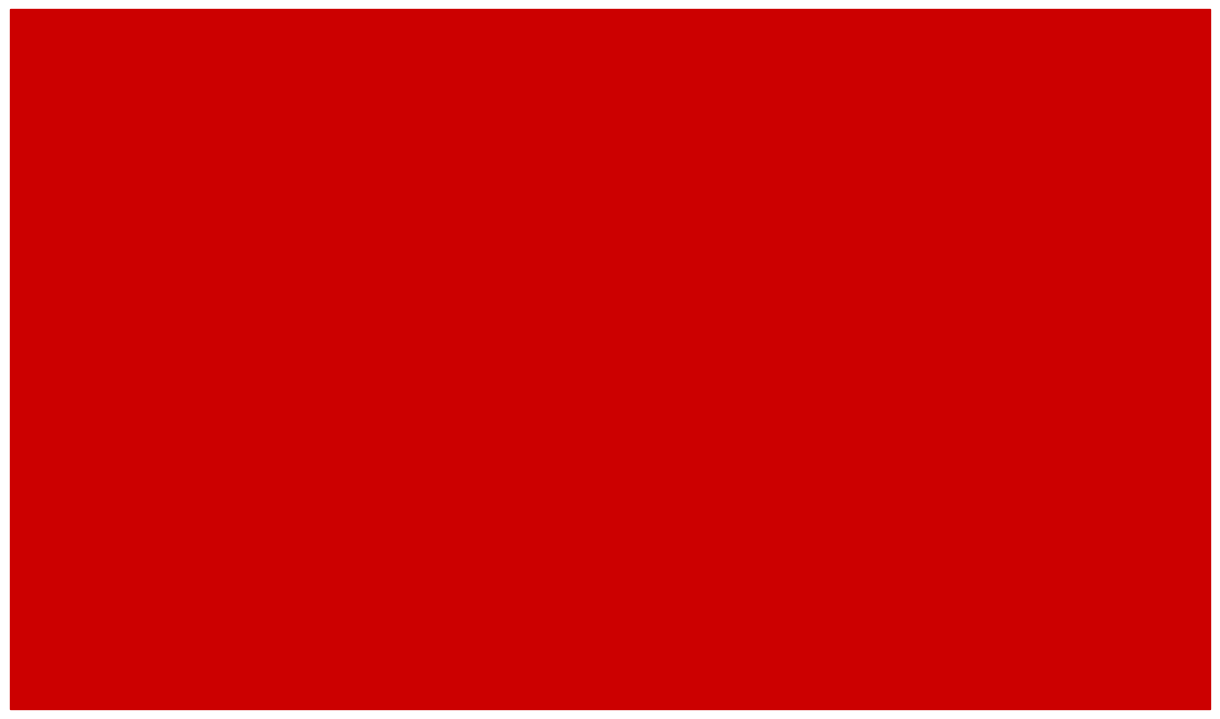

Which series has the largest total across all categories?

Body